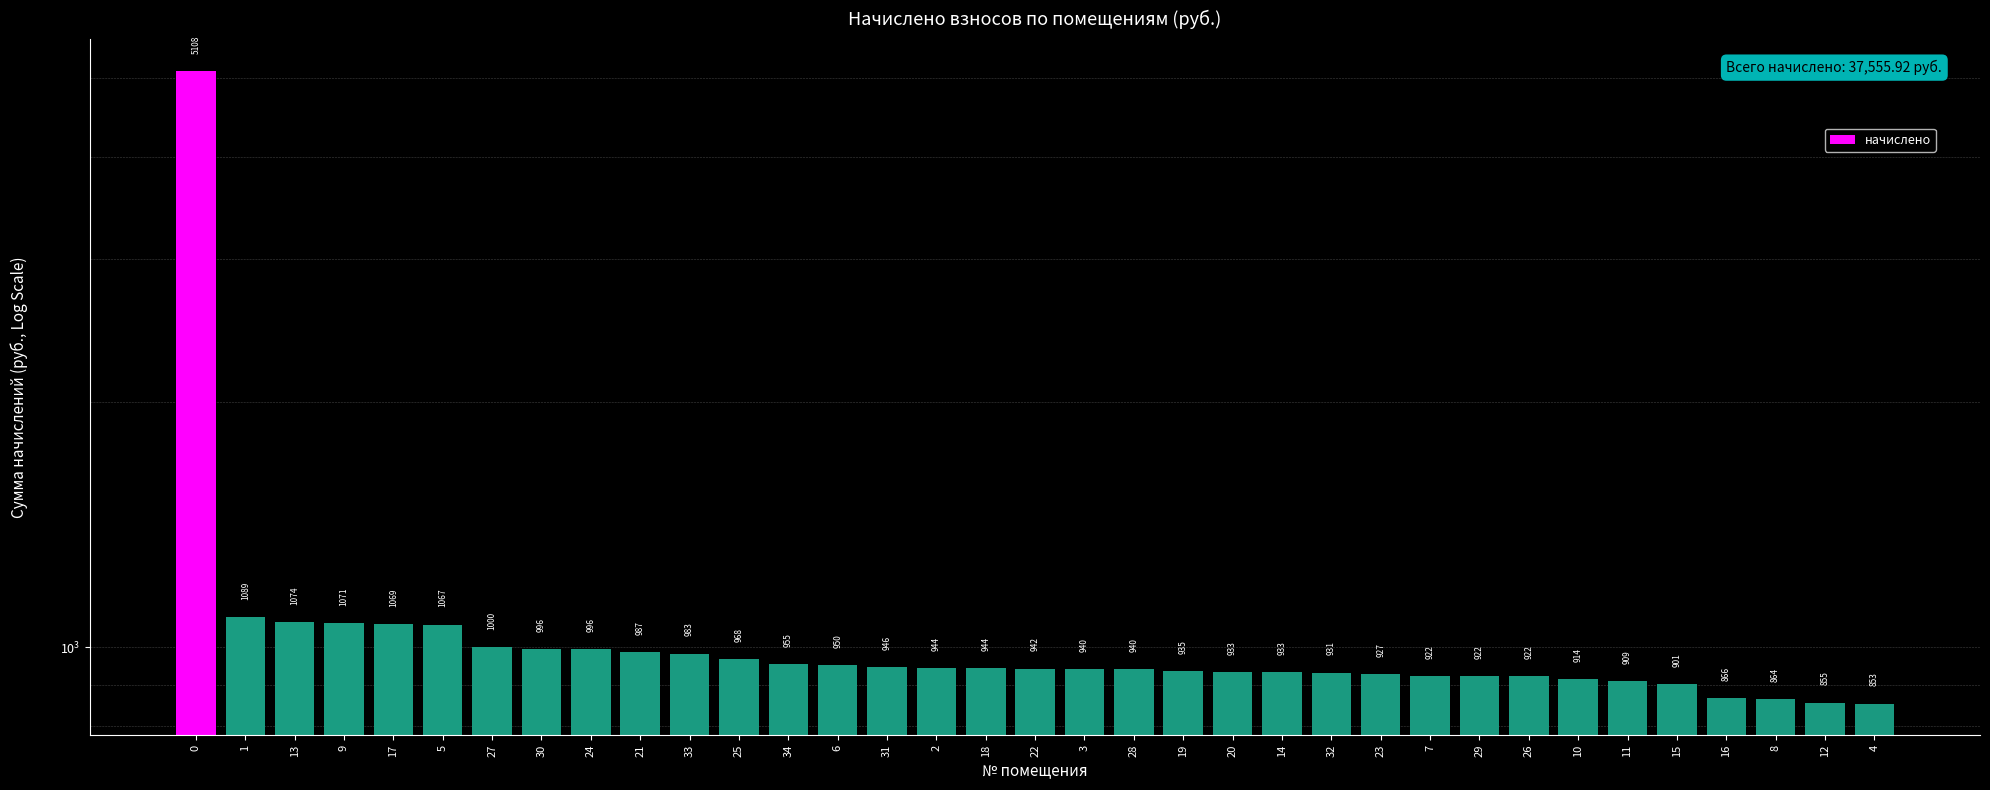

Reading right to left, list all the values displayed in this chart.

853.2	855.4	864.0	866.2	900.7	909.4	913.7	922.3	922.3	922.3	926.6	931.0	933.1	933.1	935.3	939.6	939.6	941.8	943.9	943.9	946.1	950.4	954.7	967.7	982.8	987.1	995.8	995.8	1000.1	1067.0	1069.2	1071.4	1073.5	1088.6	5108.4